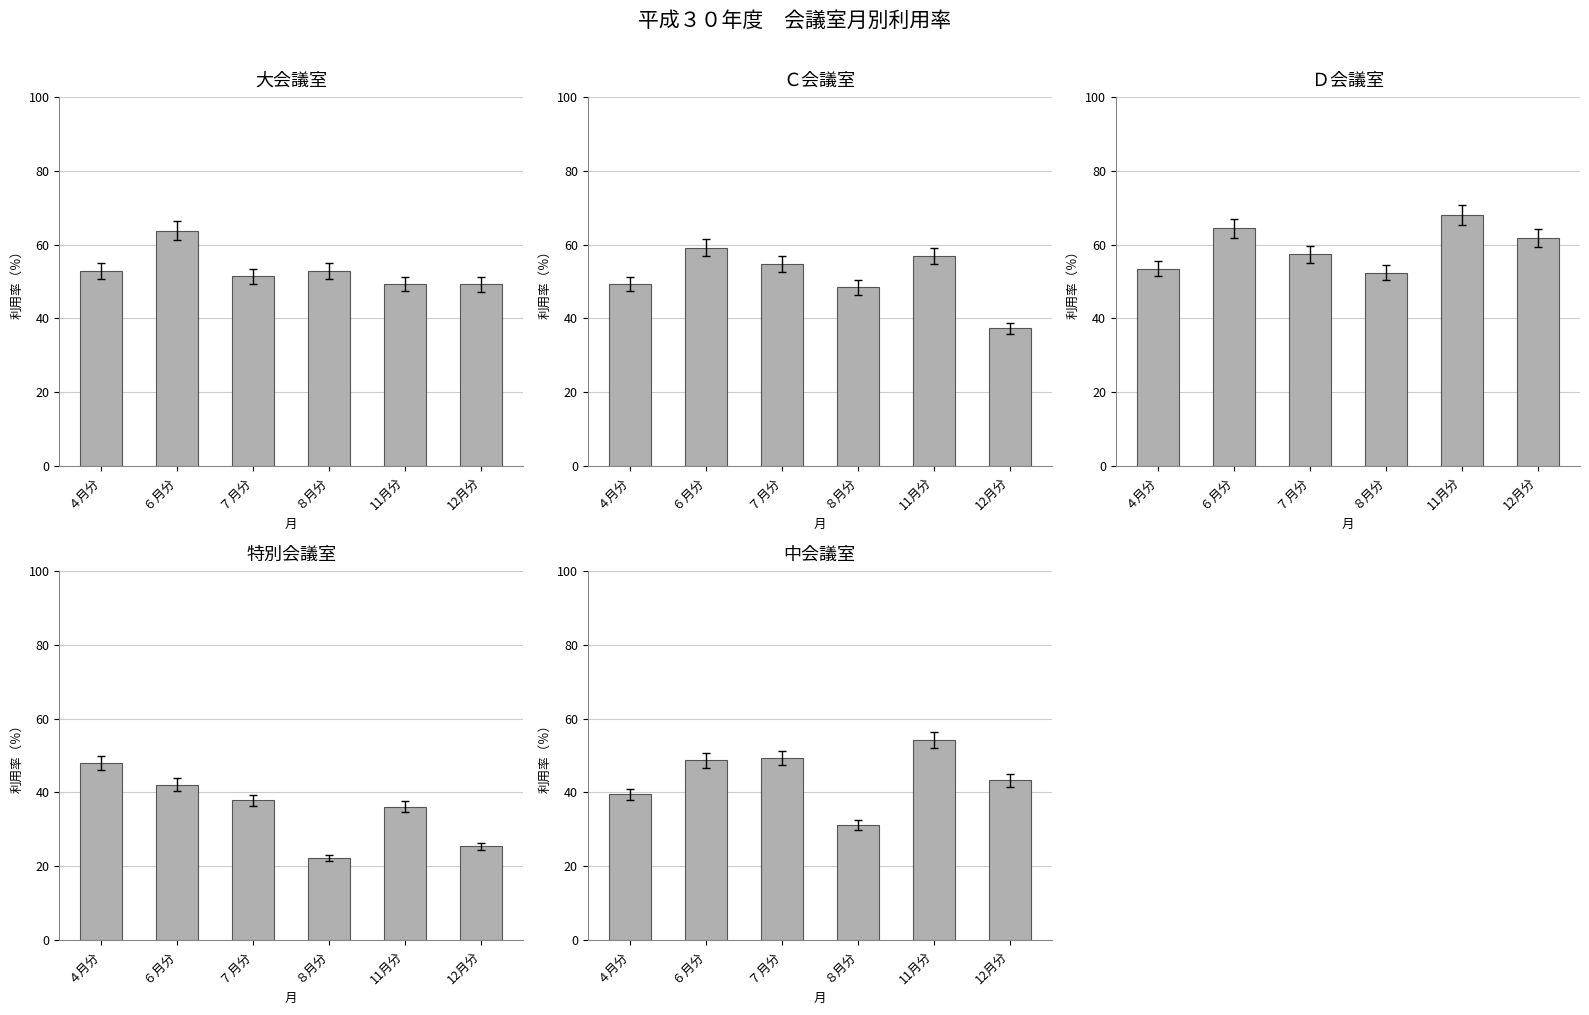

Reading right to left, extract all data points from this chart.

大会議室: 12月分=49.3	11月分=49.3	８月分=52.8	７月分=51.4	６月分=63.8	４月分=52.8
Ｃ会議室: 12月分=37.3	11月分=56.9	８月分=48.4	７月分=54.7	６月分=59.2	４月分=49.3
Ｄ会議室: 12月分=61.8	11月分=68.1	８月分=52.4	７月分=57.3	６月分=64.5	４月分=53.5
特別会議室: 12月分=25.4	11月分=36.1	８月分=22.2	７月分=37.8	６月分=42.1	４月分=47.9
中会議室: 12月分=43.3	11月分=54.2	８月分=31.1	７月分=49.3	６月分=48.7	４月分=39.4